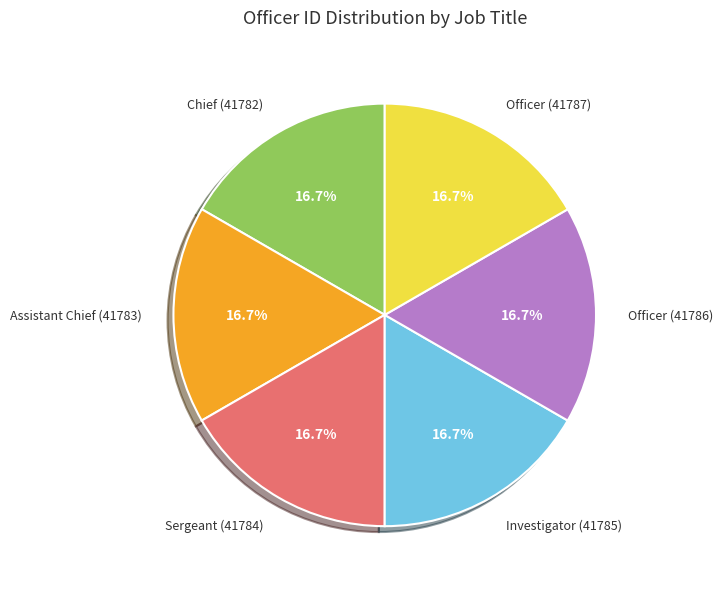

To the nearest percent, what is the average slice percentage?

17%